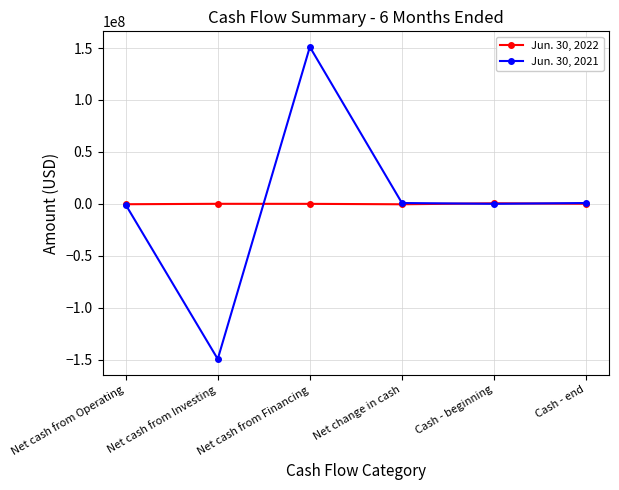

True or false: Jun. 30, 2022 and Jun. 30, 2021 cross at least once.

True